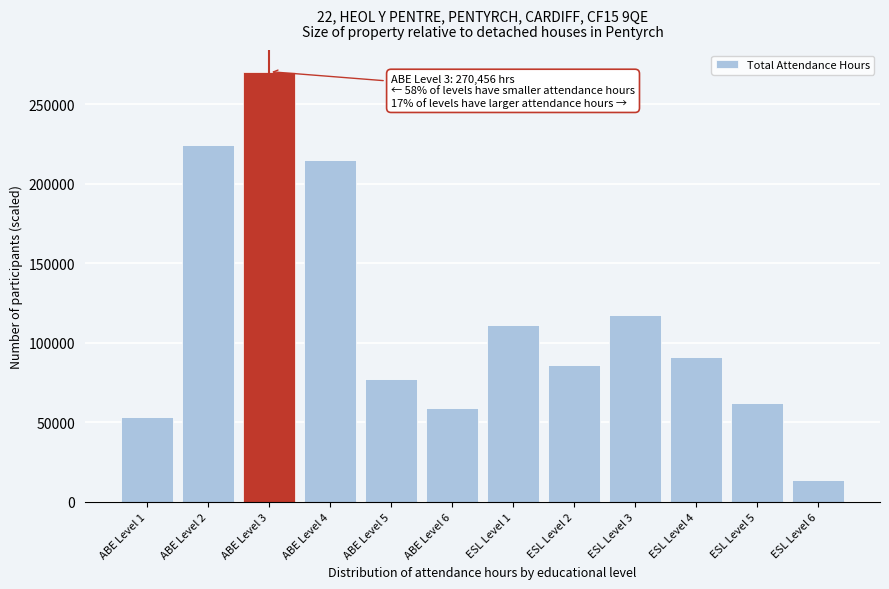

Reading left to right, transcribe all the data shown in this chart.

ABE Level 1=53405	ABE Level 2=224011	ABE Level 3=270456	ABE Level 4=214880	ABE Level 5=77046	ABE Level 6=59116	ESL Level 1=111144	ESL Level 2=85984	ESL Level 3=117566	ESL Level 4=90794	ESL Level 5=61958	ESL Level 6=13498